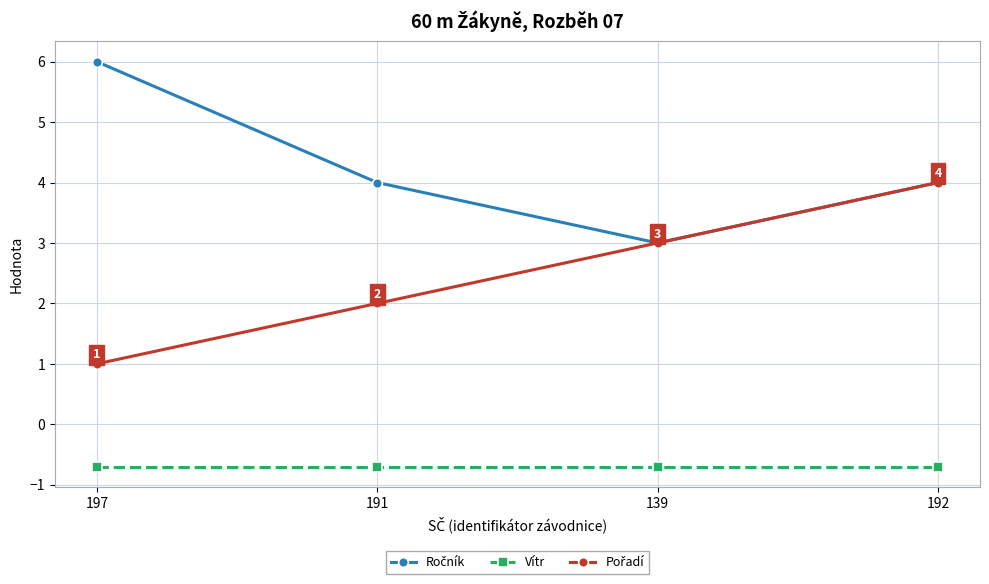

What position from the right is 191?

3